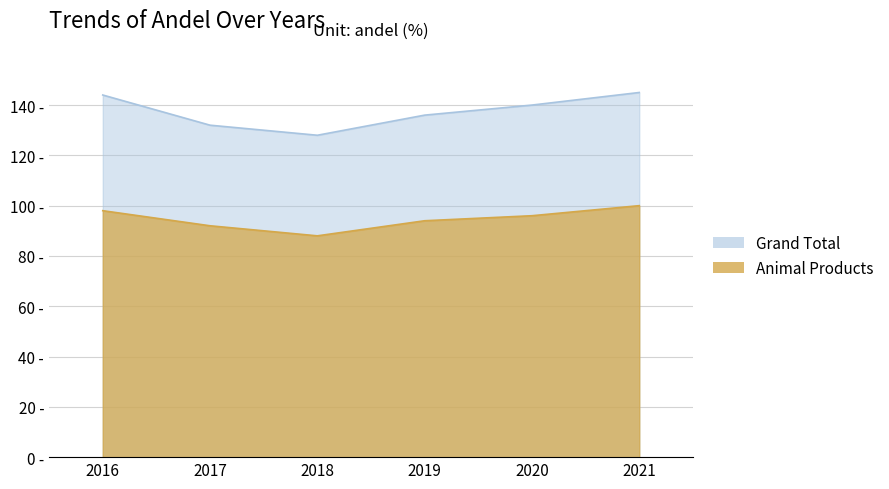

How many data points in Animal Products are less than 96?

3